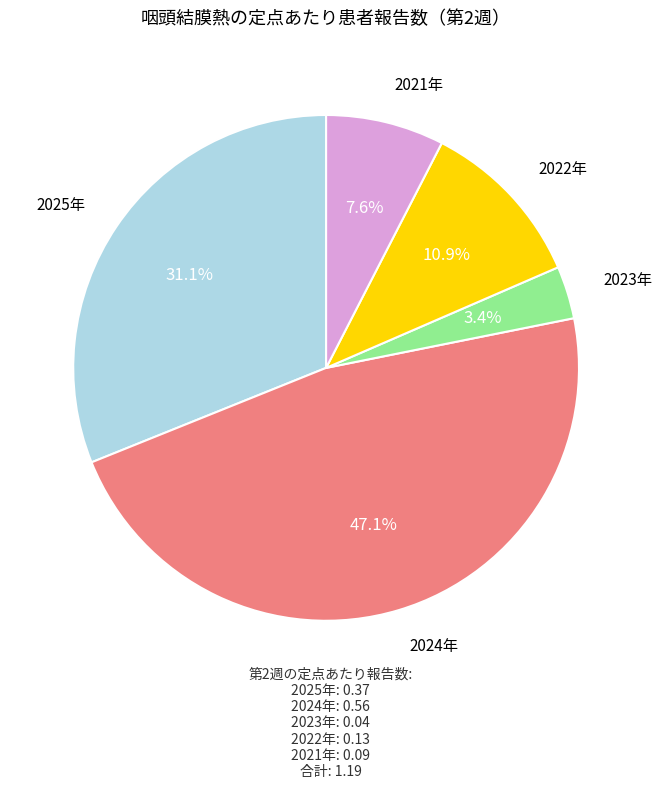

To the nearest percent, what is the average slice percentage?

20%